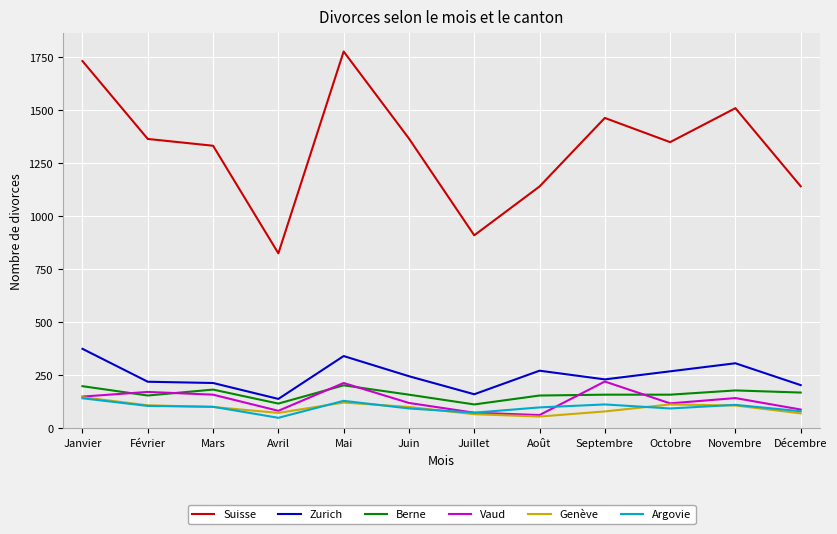

After their last crossing, which series has the higher values: Berne or Vaud?

Berne